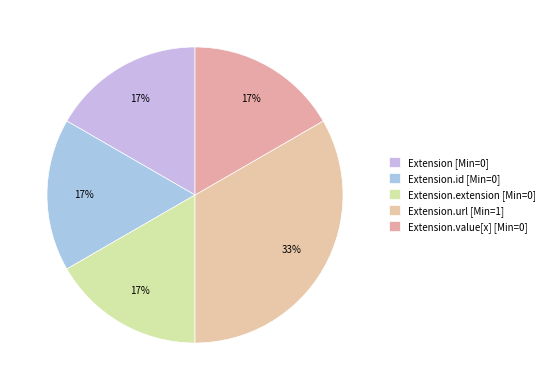

How many segments does this pie chart have?

5